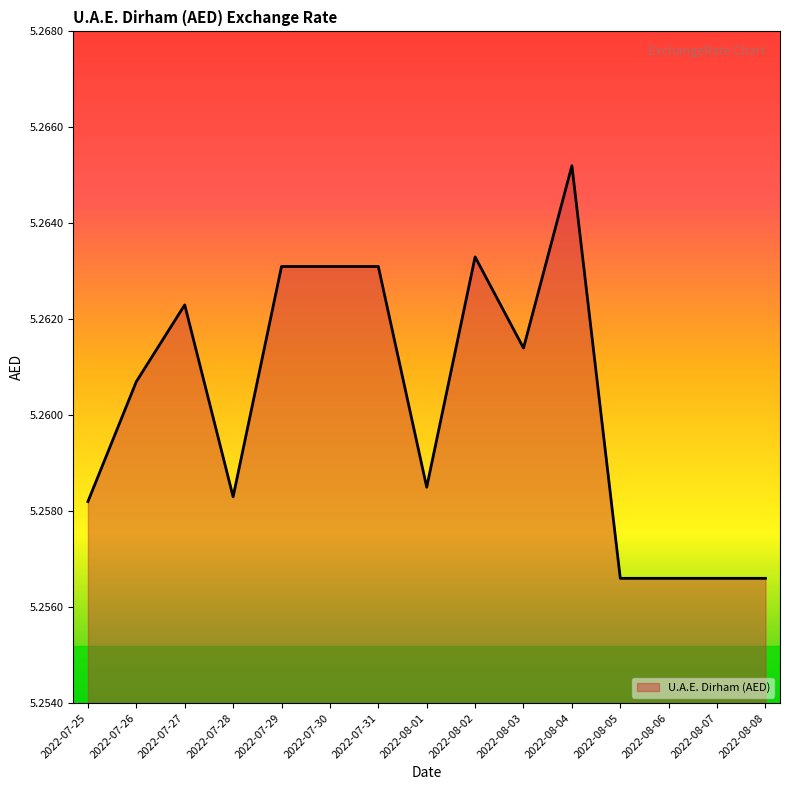

Which category has the highest value across all series?

2022-08-04